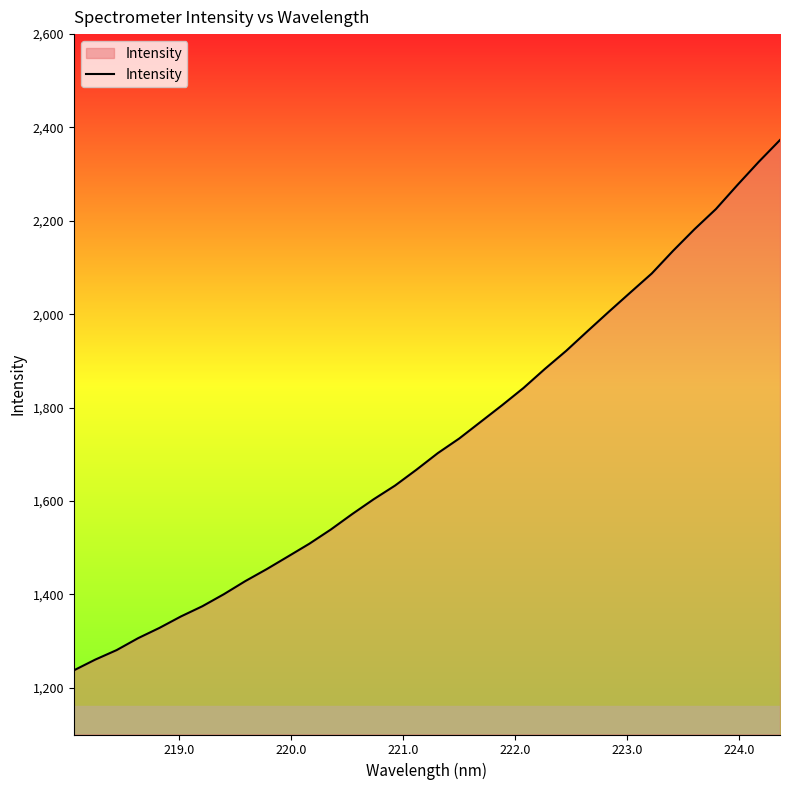

What is the smallest value displayed?

1237.3